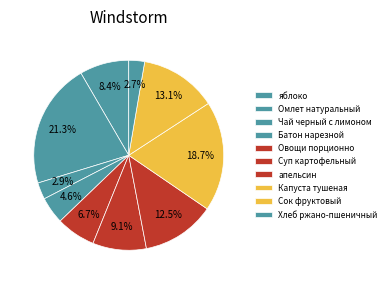

What percentage is NOT represented by Сок фруктовый?

86.9%